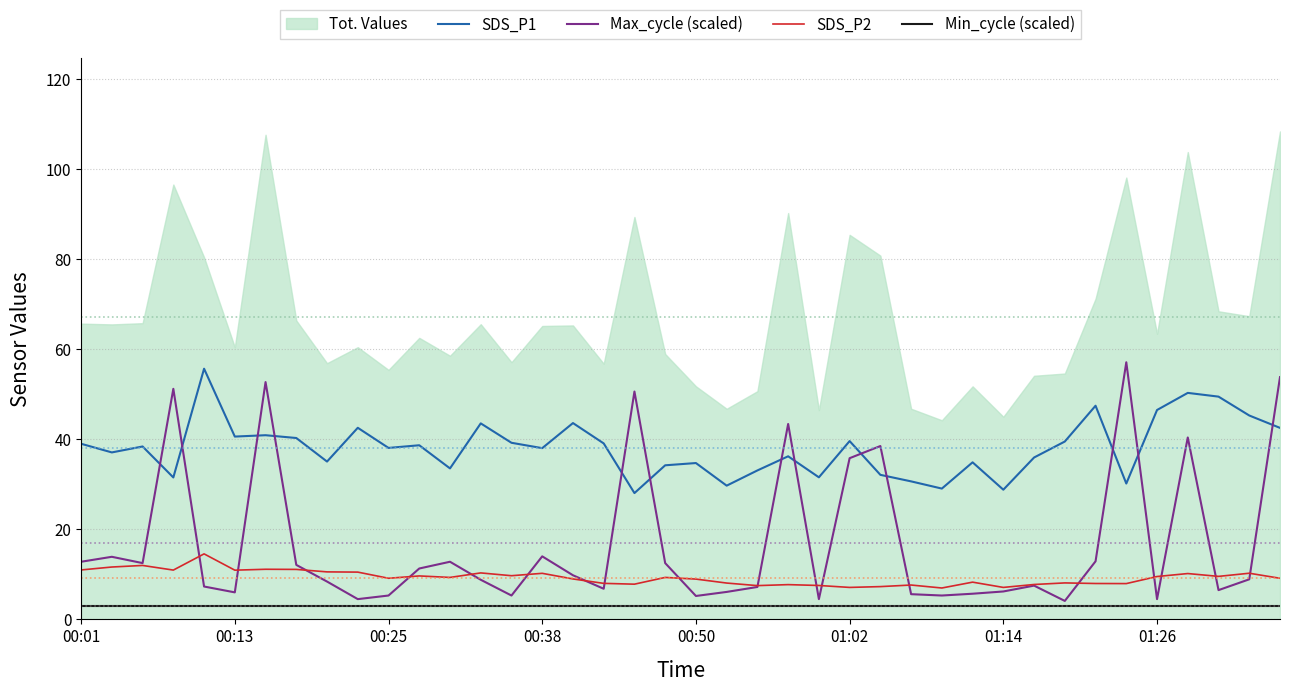

What value does the SDS_P1 series have at 19?

34.2